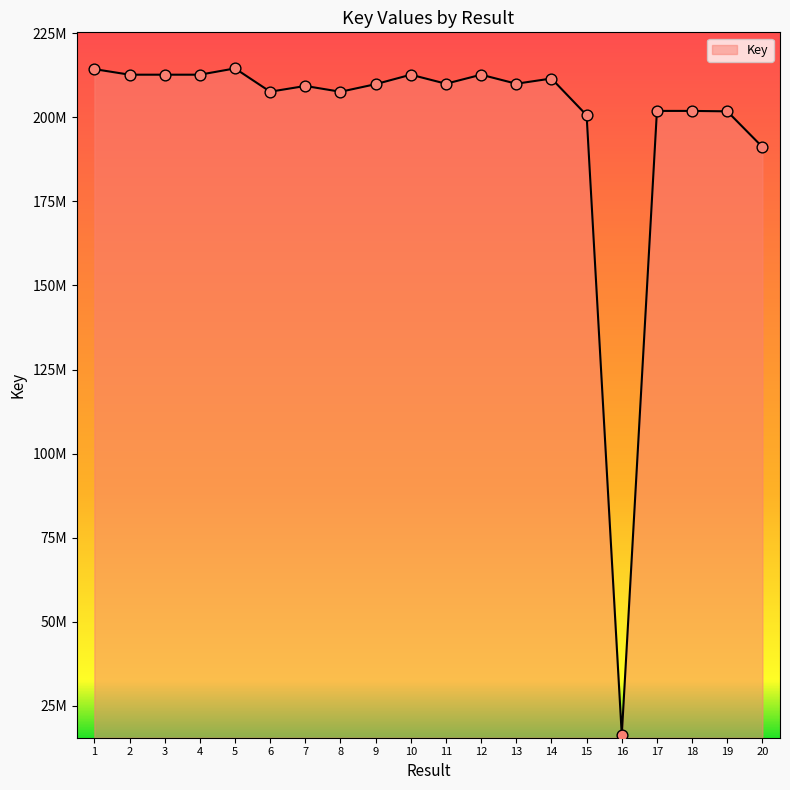

Approximately how many times larger is the value at 10 compared to 8?

1.0